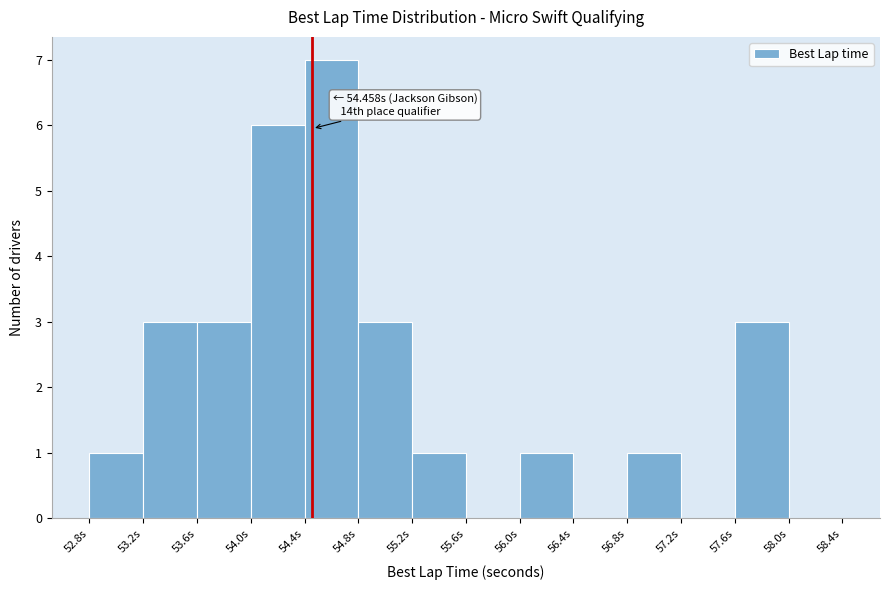

Over which range of the x-axis is the bar tallest?

54.4 to 54.8